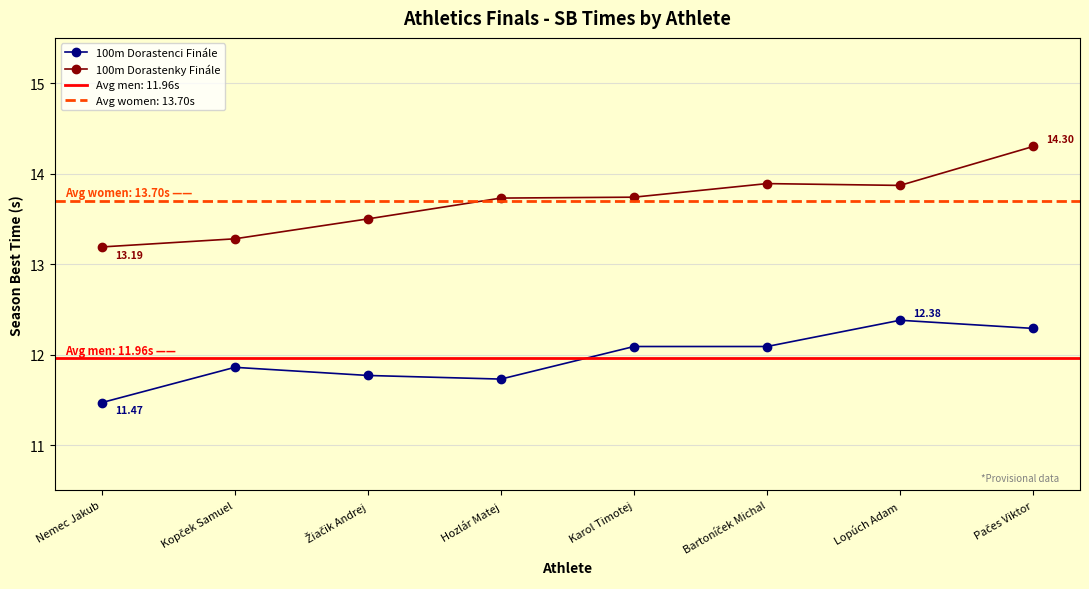

What is the difference between the second highest and second lowest values in the 100m Dorastenky Finále series?

0.6